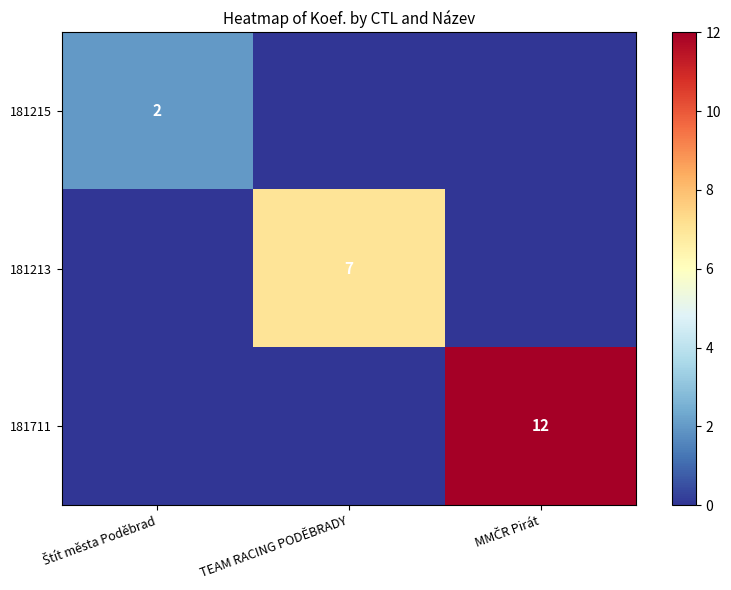

True or false: 181711 has a value of -7 at TEAM RACING PODĚBRADY.

False